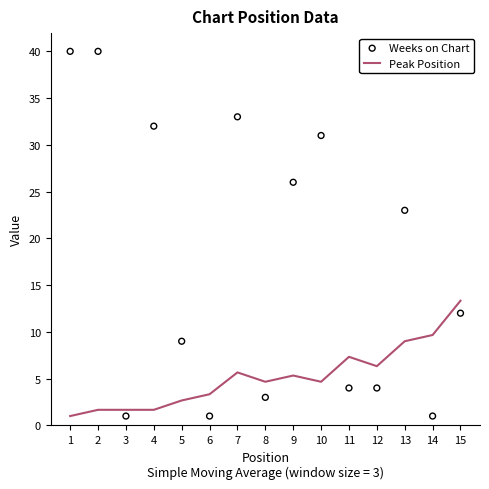

Which series has the largest total across all categories?

Weeks on Chart